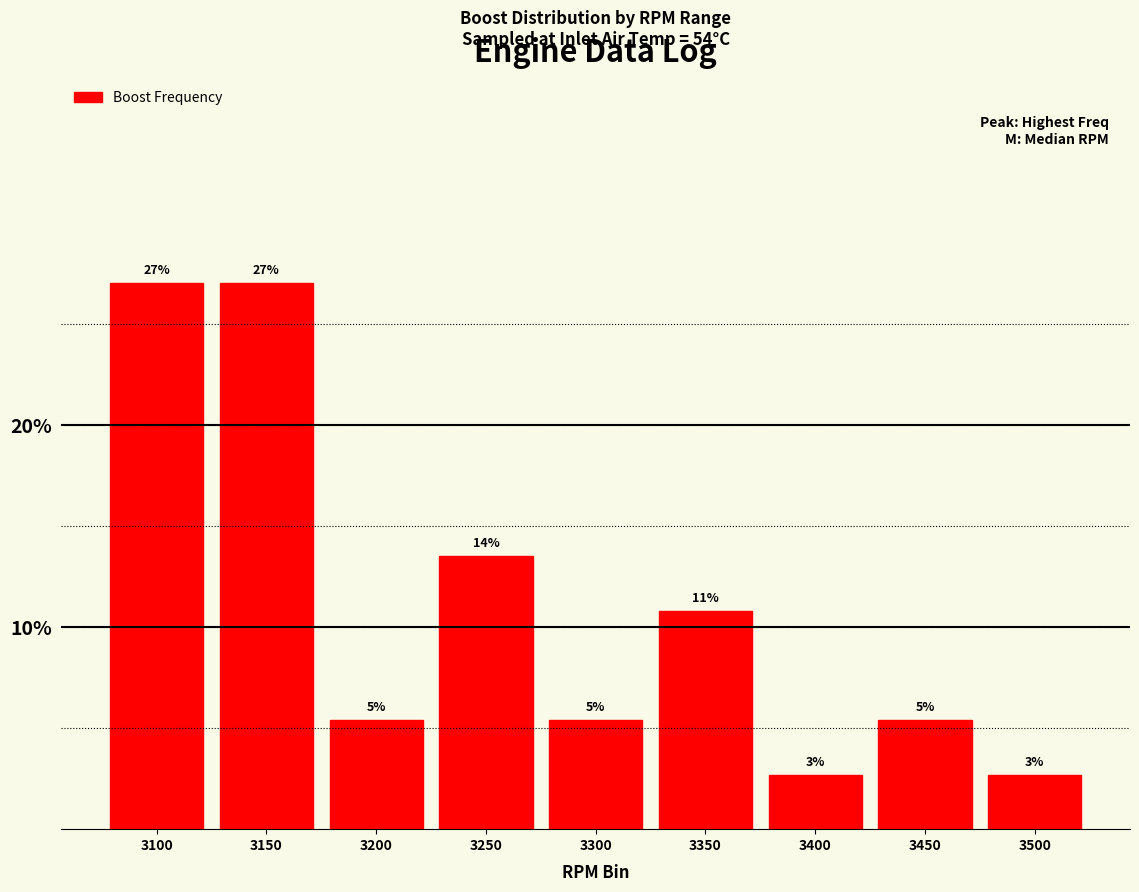

How many bars are there in total?

9